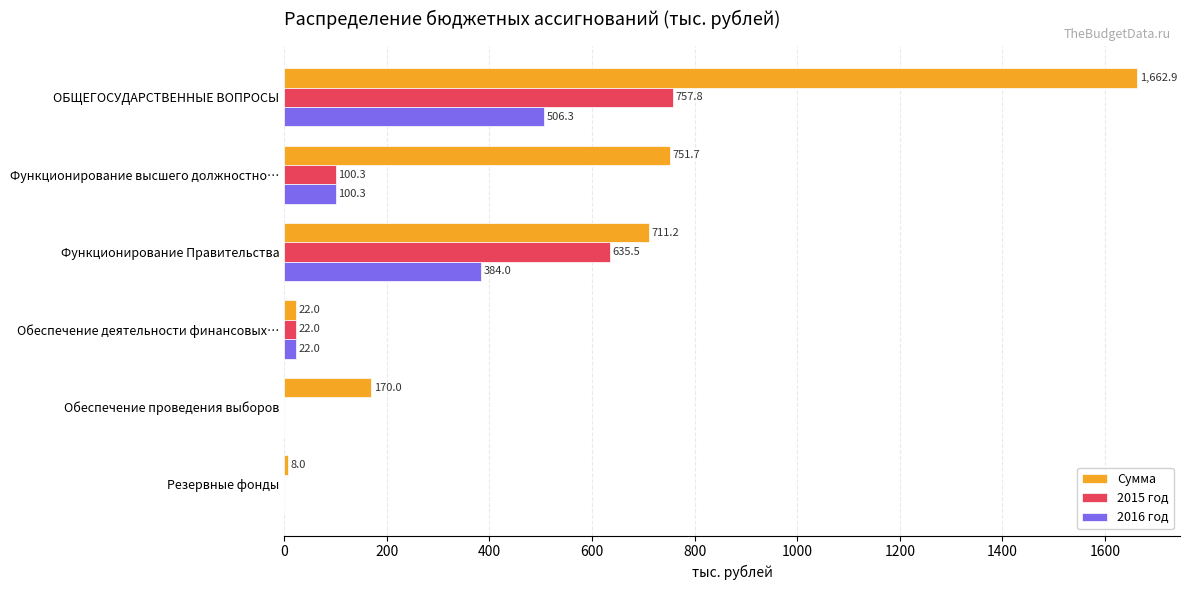

Between Функционирование высшего должностно… and Функционирование Правительства, which series saw the biggest shift?

2015 год